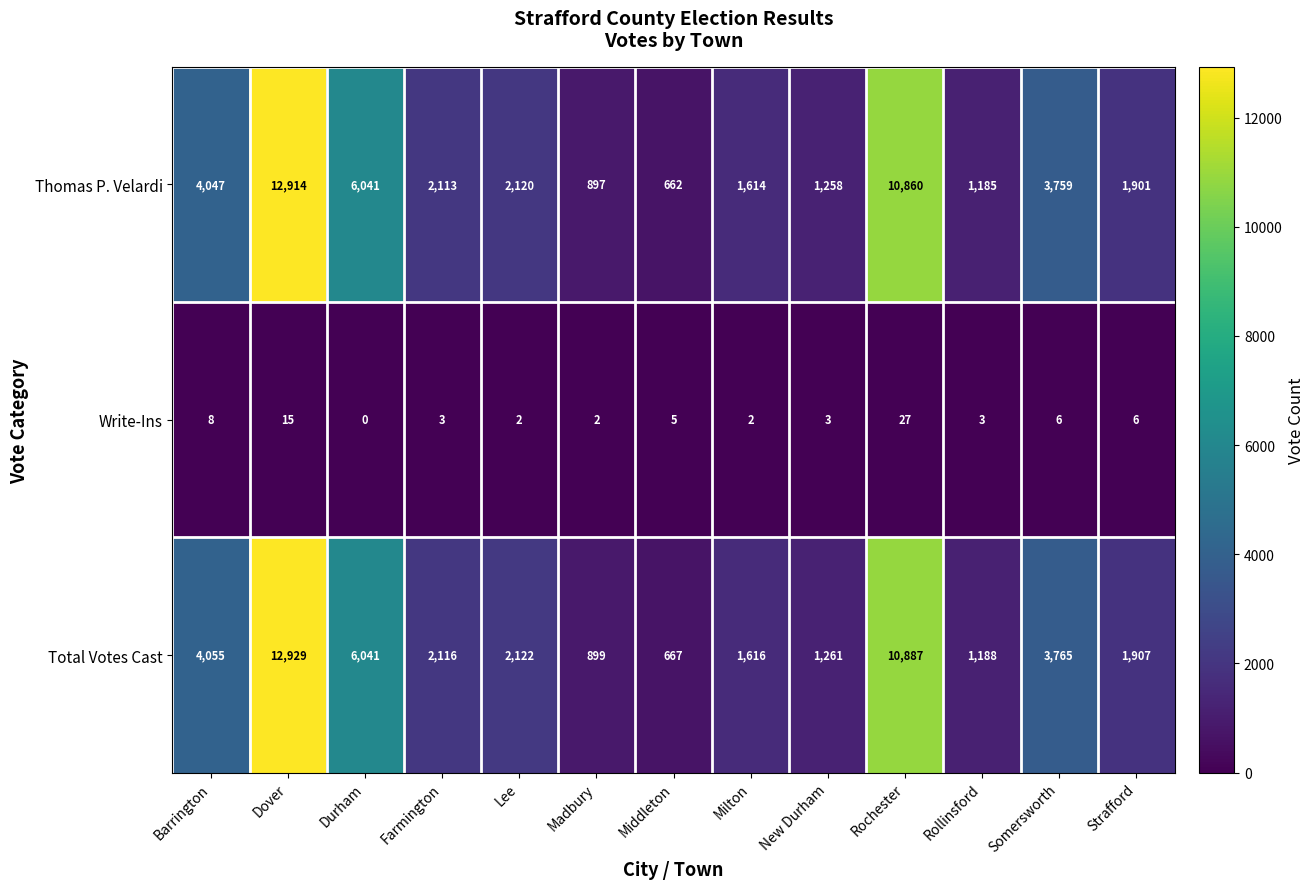

What is the total value across all series at New Durham?

2522